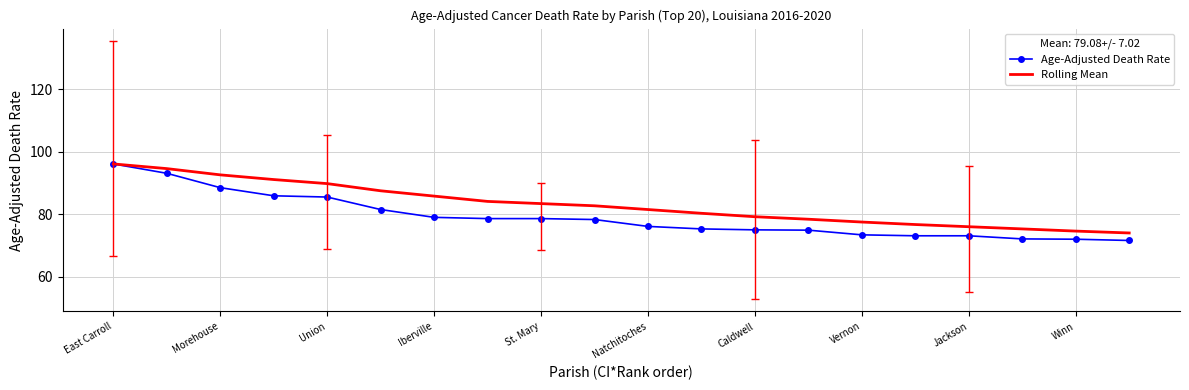

List the series in order of their overall mean, highest first.

Rolling Mean, Age-Adjusted Death Rate